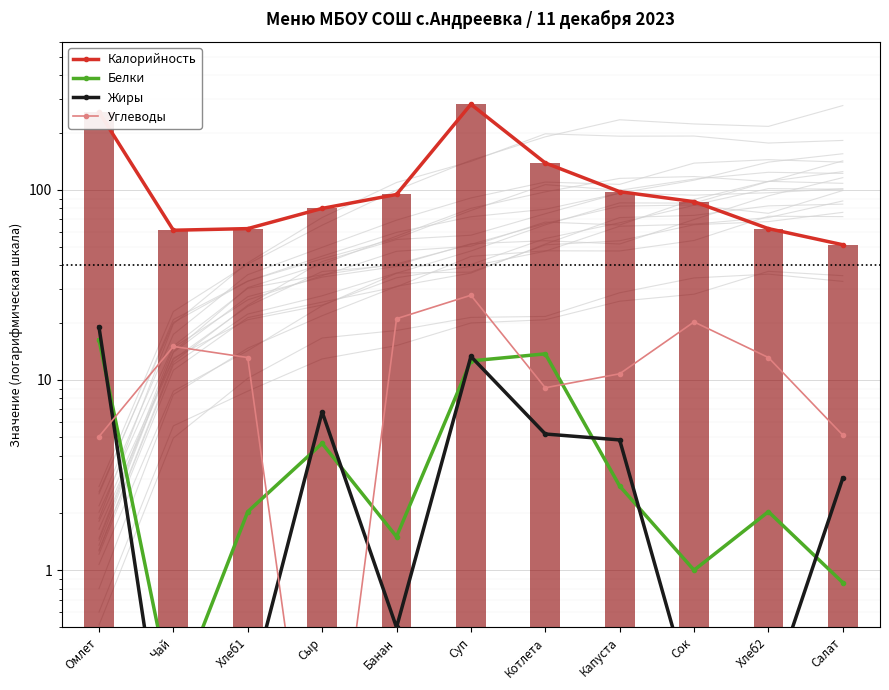

At how many categories does at least one series exceed 139?

2